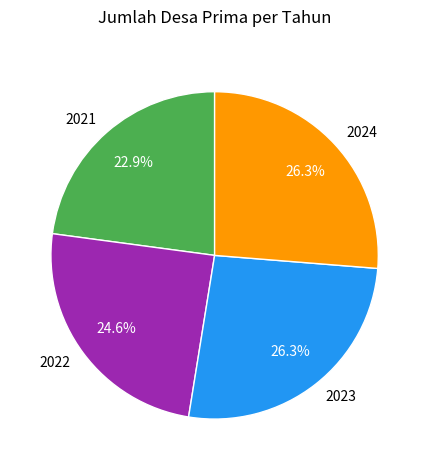

Is 2024 the majority of the pie?

No